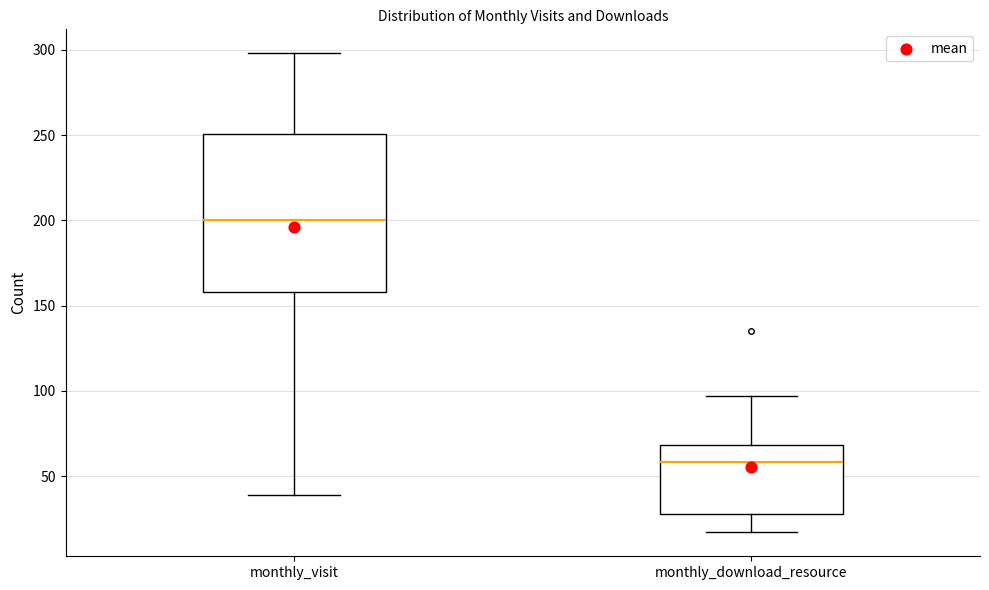

Reading left to right, transcribe this box plot: for each box, give where its median line is, the range the box spans, and where its two whiskers end, as read against the y-axis. The values are not printed on the chart, so give them approximately, as read against the axis.

monthly_visit: median 200, box 160 to 250, whiskers 40 to 300
monthly_download_resource: median 60, box 30 to 70, whiskers 15 to 95